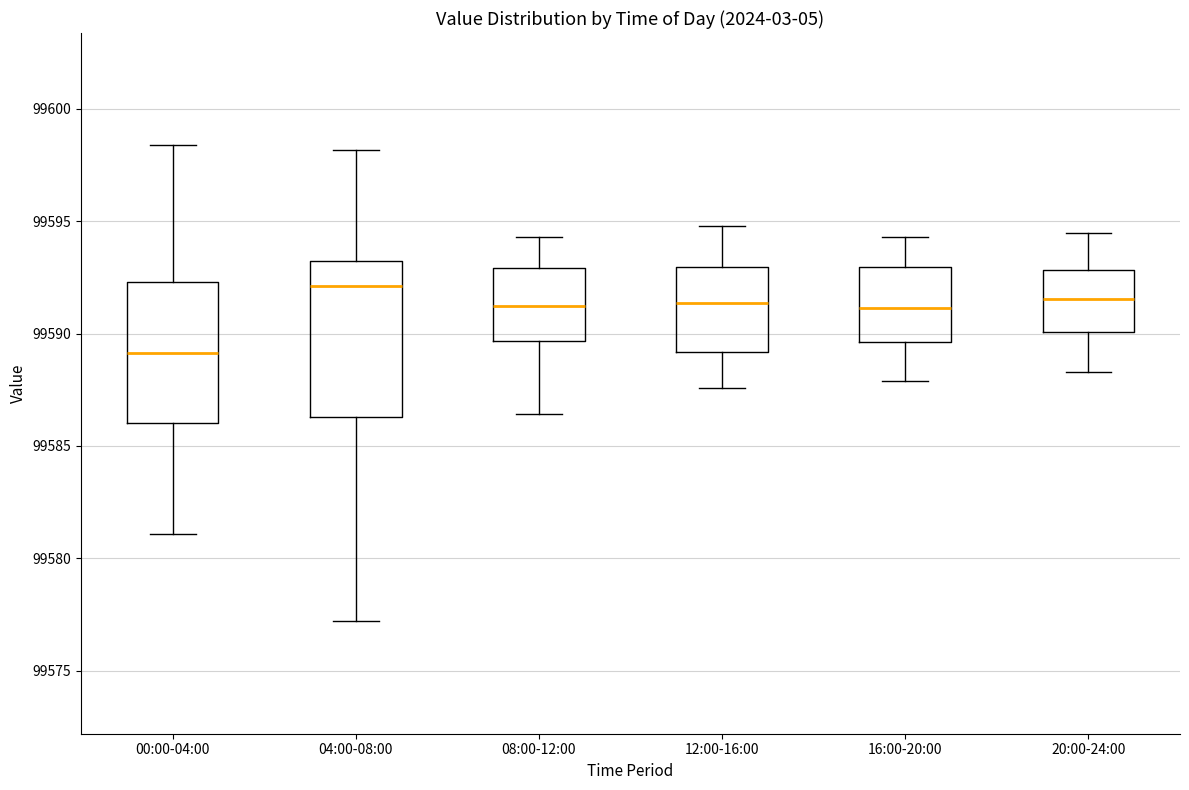

Where does the upper whisker of the box for 20:00-24:00 end on the y-axis? The values are not printed on the chart, so give them approximately, as read against the axis.

99594.5